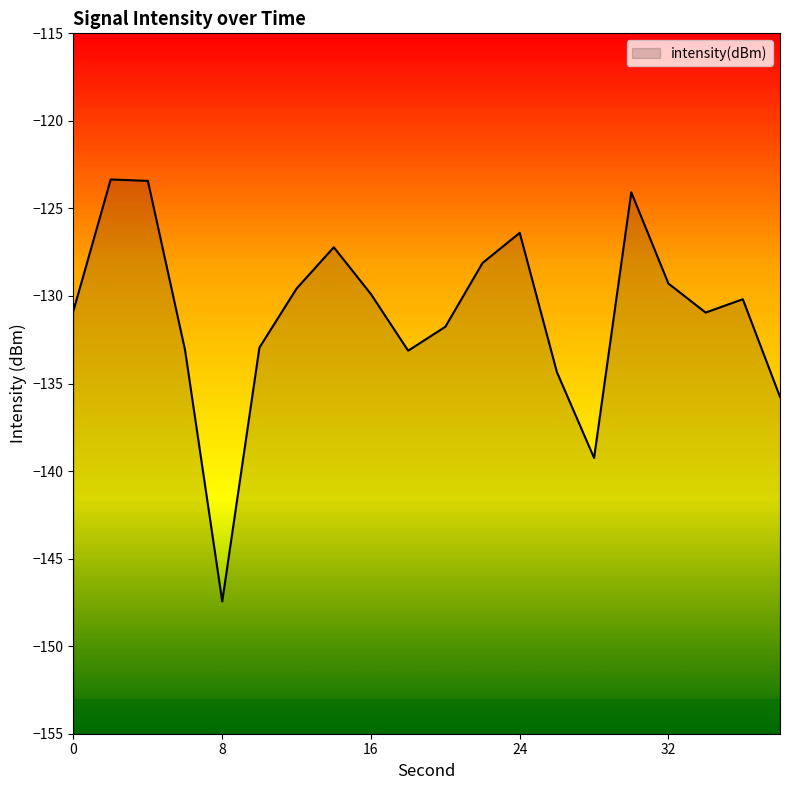

True or false: the data shows -45.4 at 6.

False